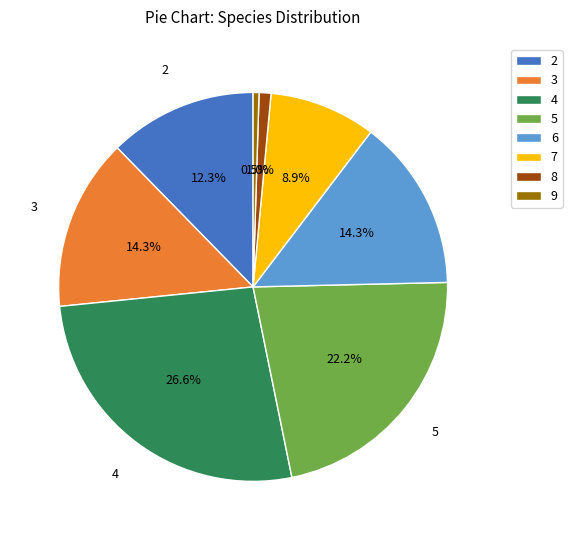

Does 6 account for over 50% of the chart?

No